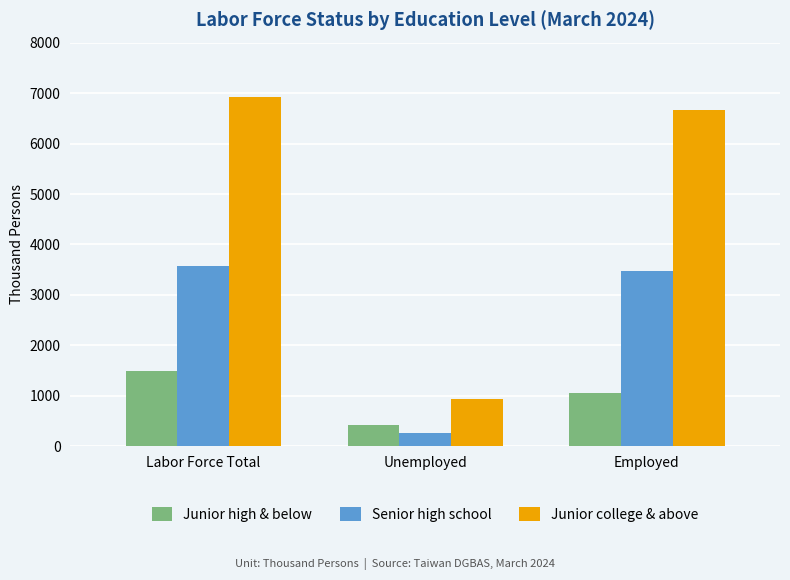

What is the difference between the maximum and second lowest values in the Junior college & above series?

258